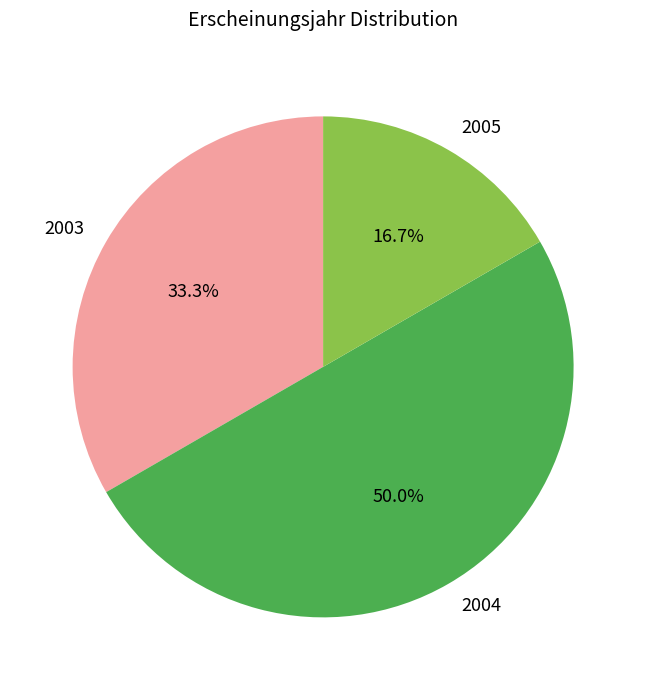

Which has a higher value, 2003 or 2004?

2004